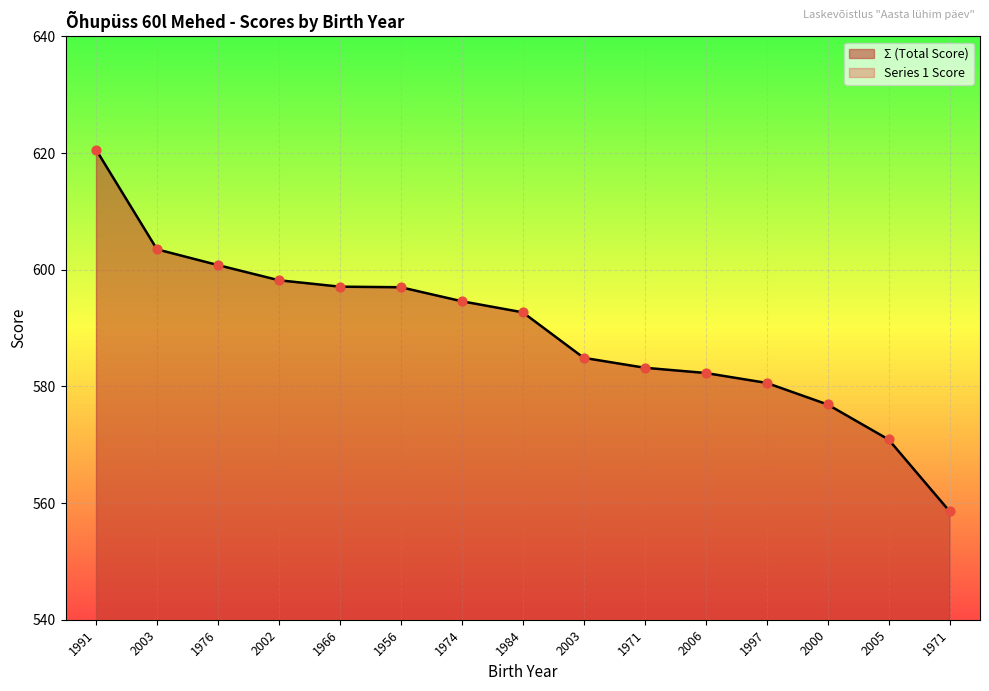

Is the value of Σ (Total Score) at 1956 greater than the value of Series 1 Score at 2003?

Yes